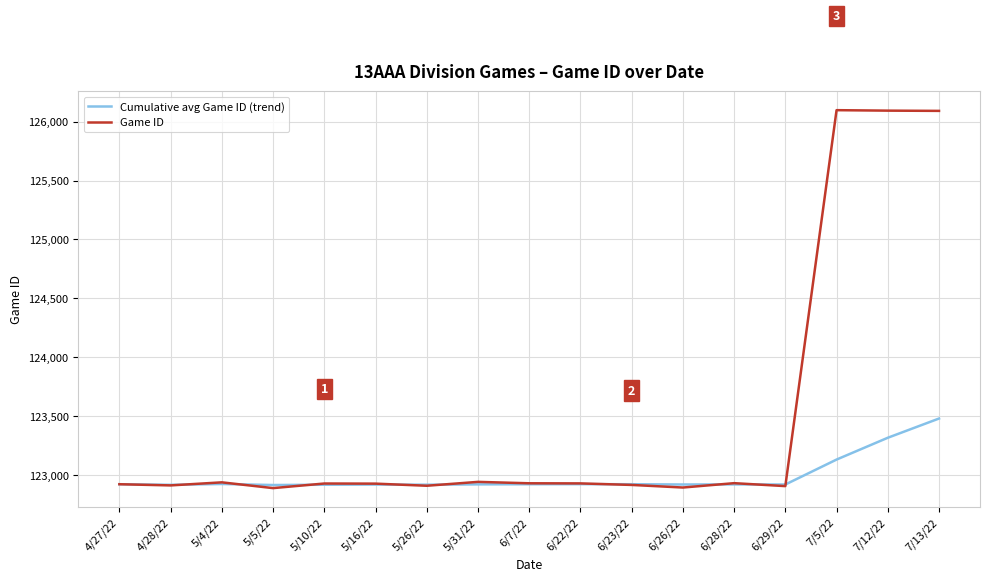

Rank the series by their maximum value, from highest to lowest.

Game ID, Cumulative avg Game ID (trend)